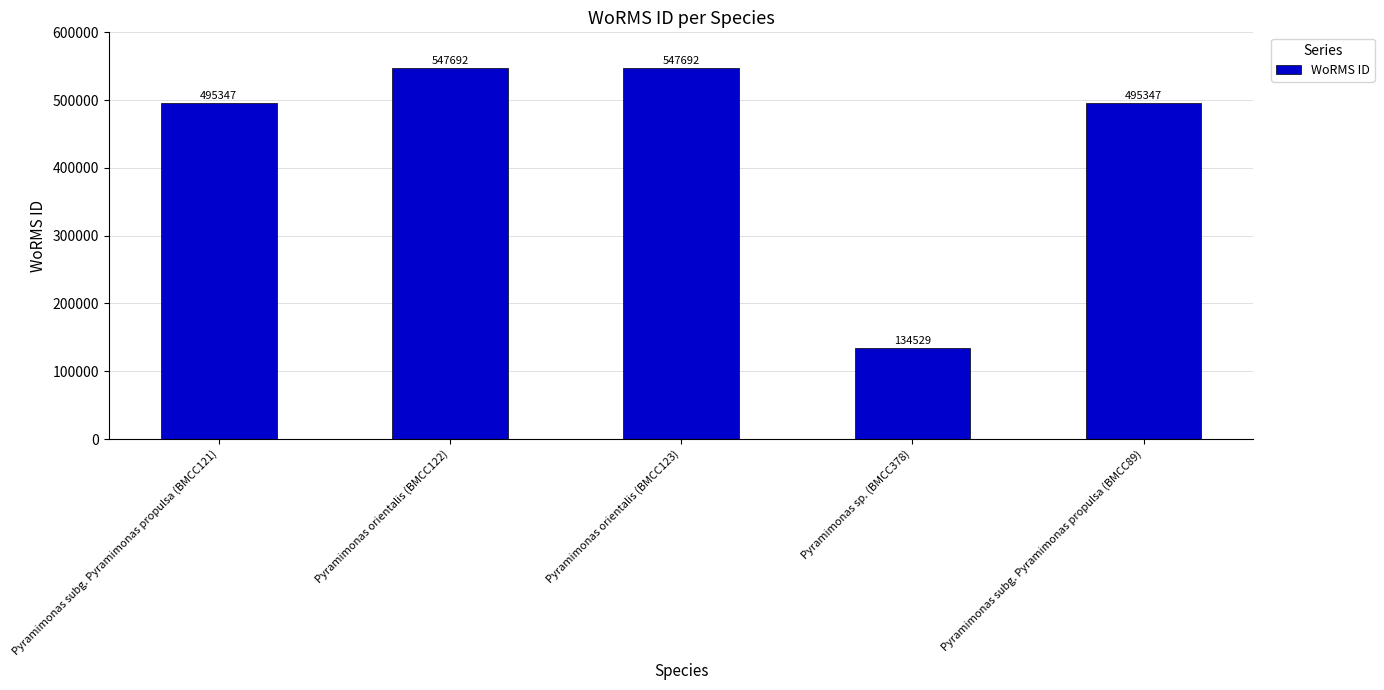

Reading right to left, extract all data points from this chart.

Pyramimonas subg. Pyramimonas propulsa (BMCC89)=495347	Pyramimonas sp. (BMCC378)=134529	Pyramimonas orientalis (BMCC123)=547692	Pyramimonas orientalis (BMCC122)=547692	Pyramimonas subg. Pyramimonas propulsa (BMCC121)=495347